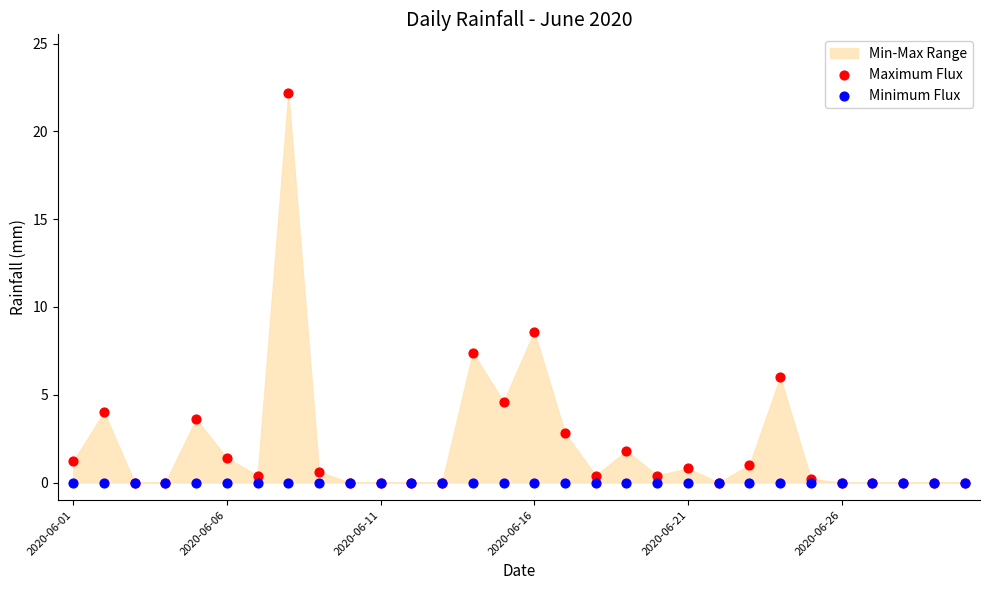

Across all series, what Y value is closest to 11?

8.6